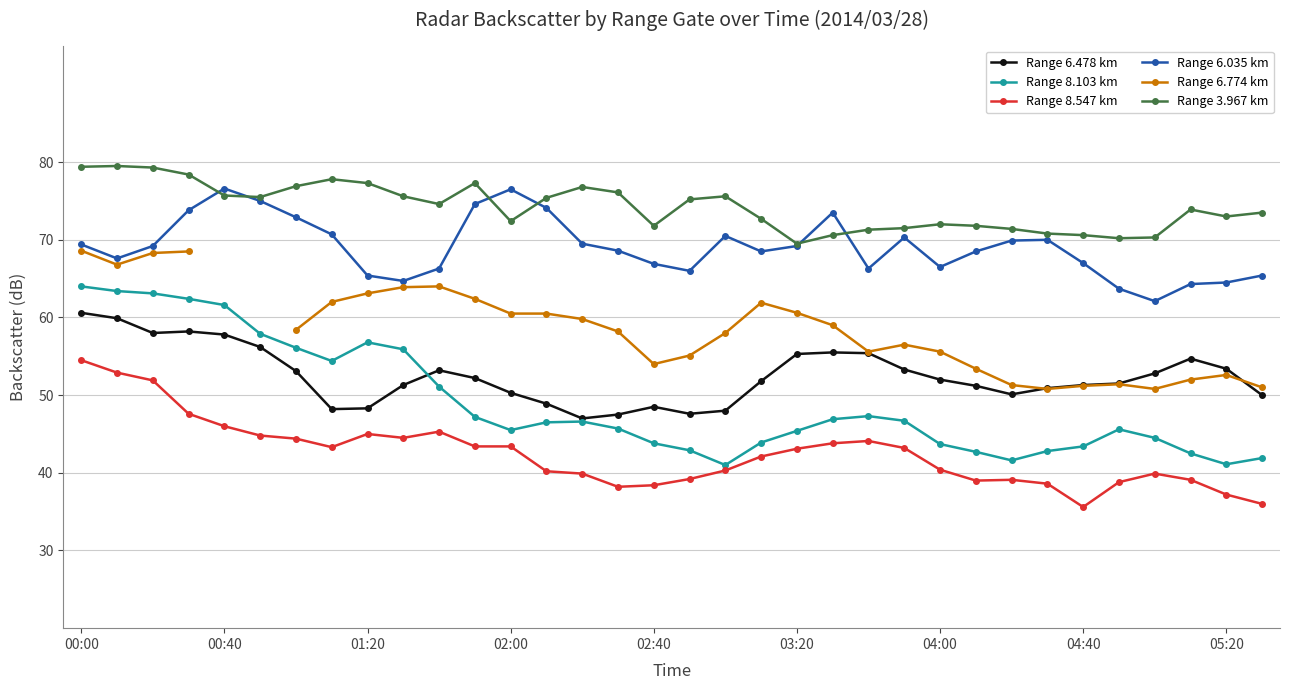

True or false: Range 8.103 km has a value of 18.6 at 02:40.

False